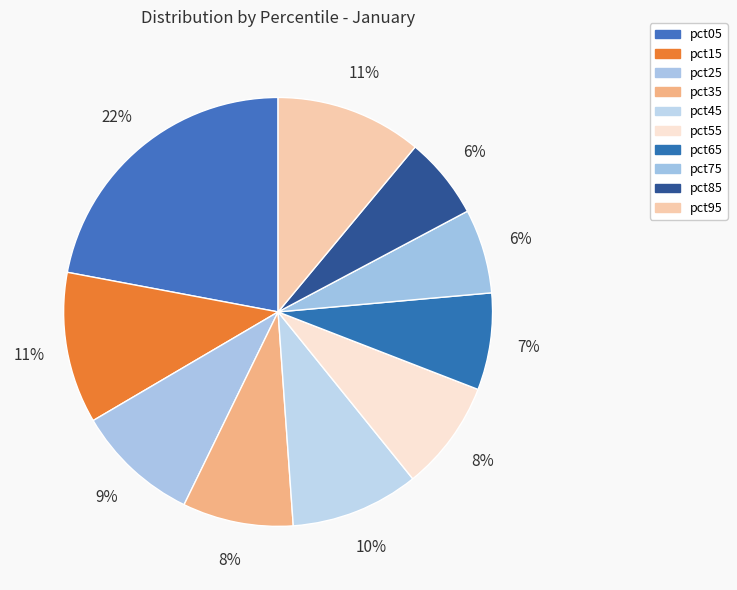

How many slices are in this pie chart?

10